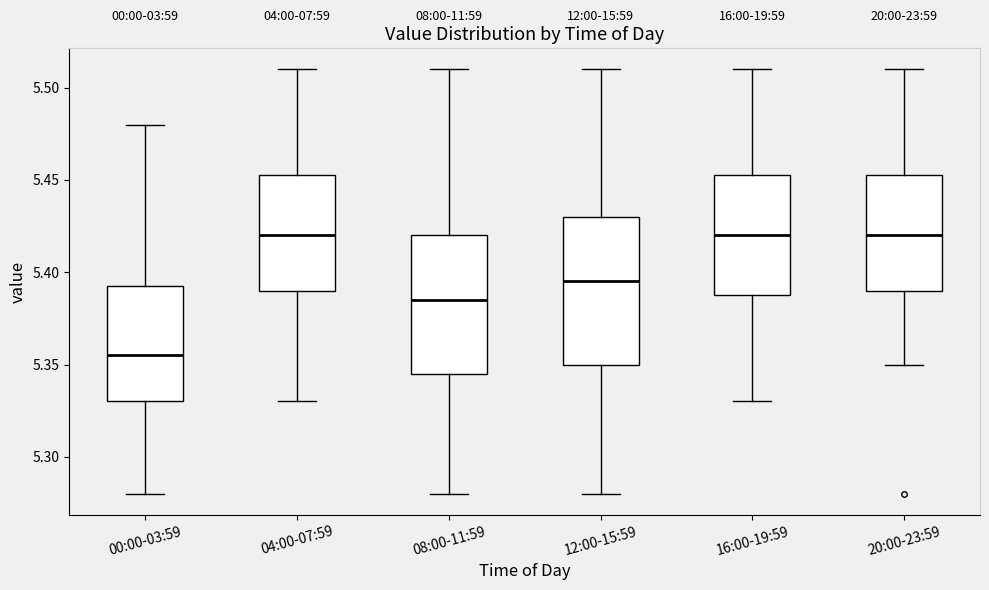

Reading left to right, read every box against the y-axis: the position of its median line, the range the box covers, and the ends of its whiskers. The values are not printed on the chart, so give them approximately, as read against the axis.

00:00-03:59: median 5.355, box 5.330 to 5.395, whiskers 5.280 to 5.480
04:00-07:59: median 5.420, box 5.390 to 5.455, whiskers 5.330 to 5.510
08:00-11:59: median 5.385, box 5.345 to 5.420, whiskers 5.280 to 5.510
12:00-15:59: median 5.395, box 5.350 to 5.430, whiskers 5.280 to 5.510
16:00-19:59: median 5.420, box 5.390 to 5.455, whiskers 5.330 to 5.510
20:00-23:59: median 5.420, box 5.390 to 5.455, whiskers 5.350 to 5.510